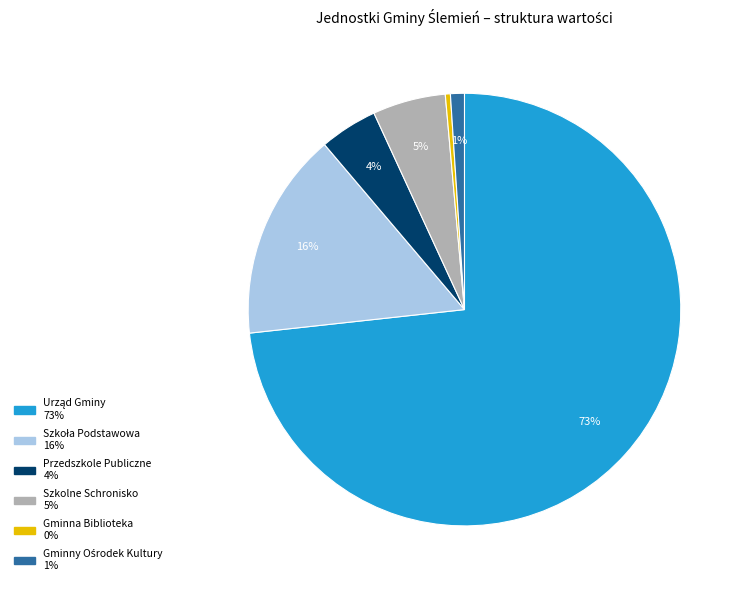

How many slices are in this pie chart?

6